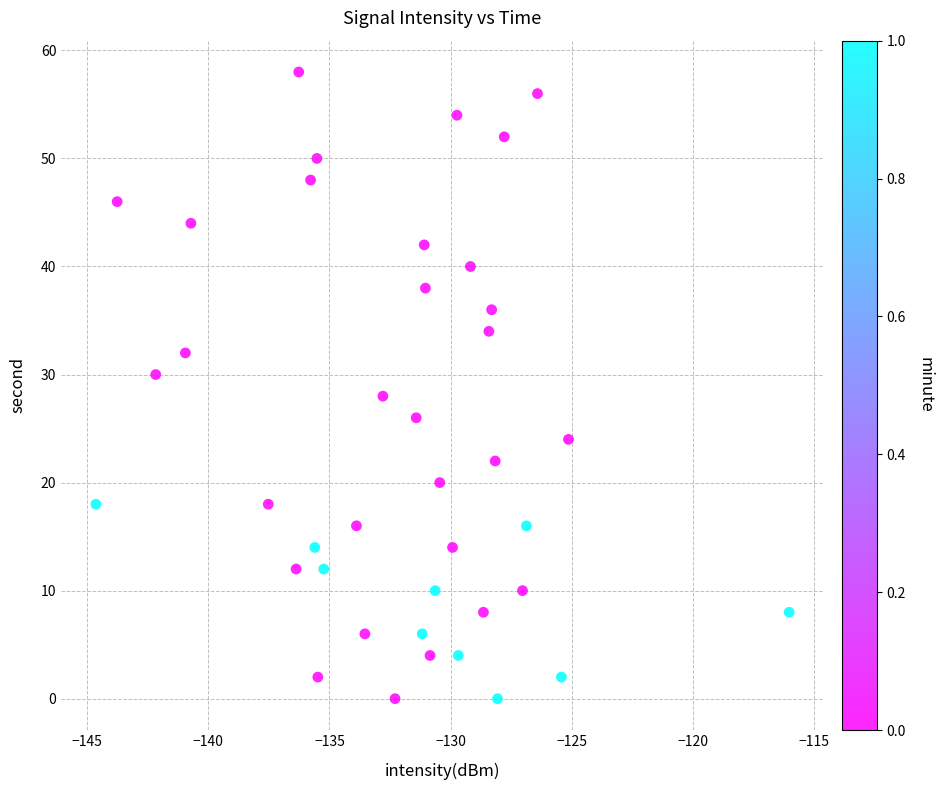

What is the range of Y values (max minus min)?

58